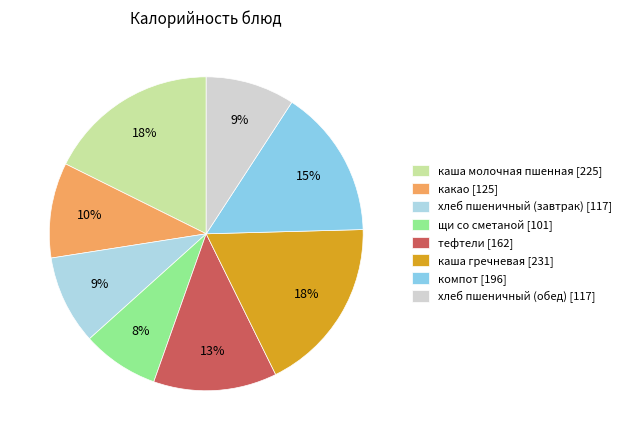

How many slices are in this pie chart?

8